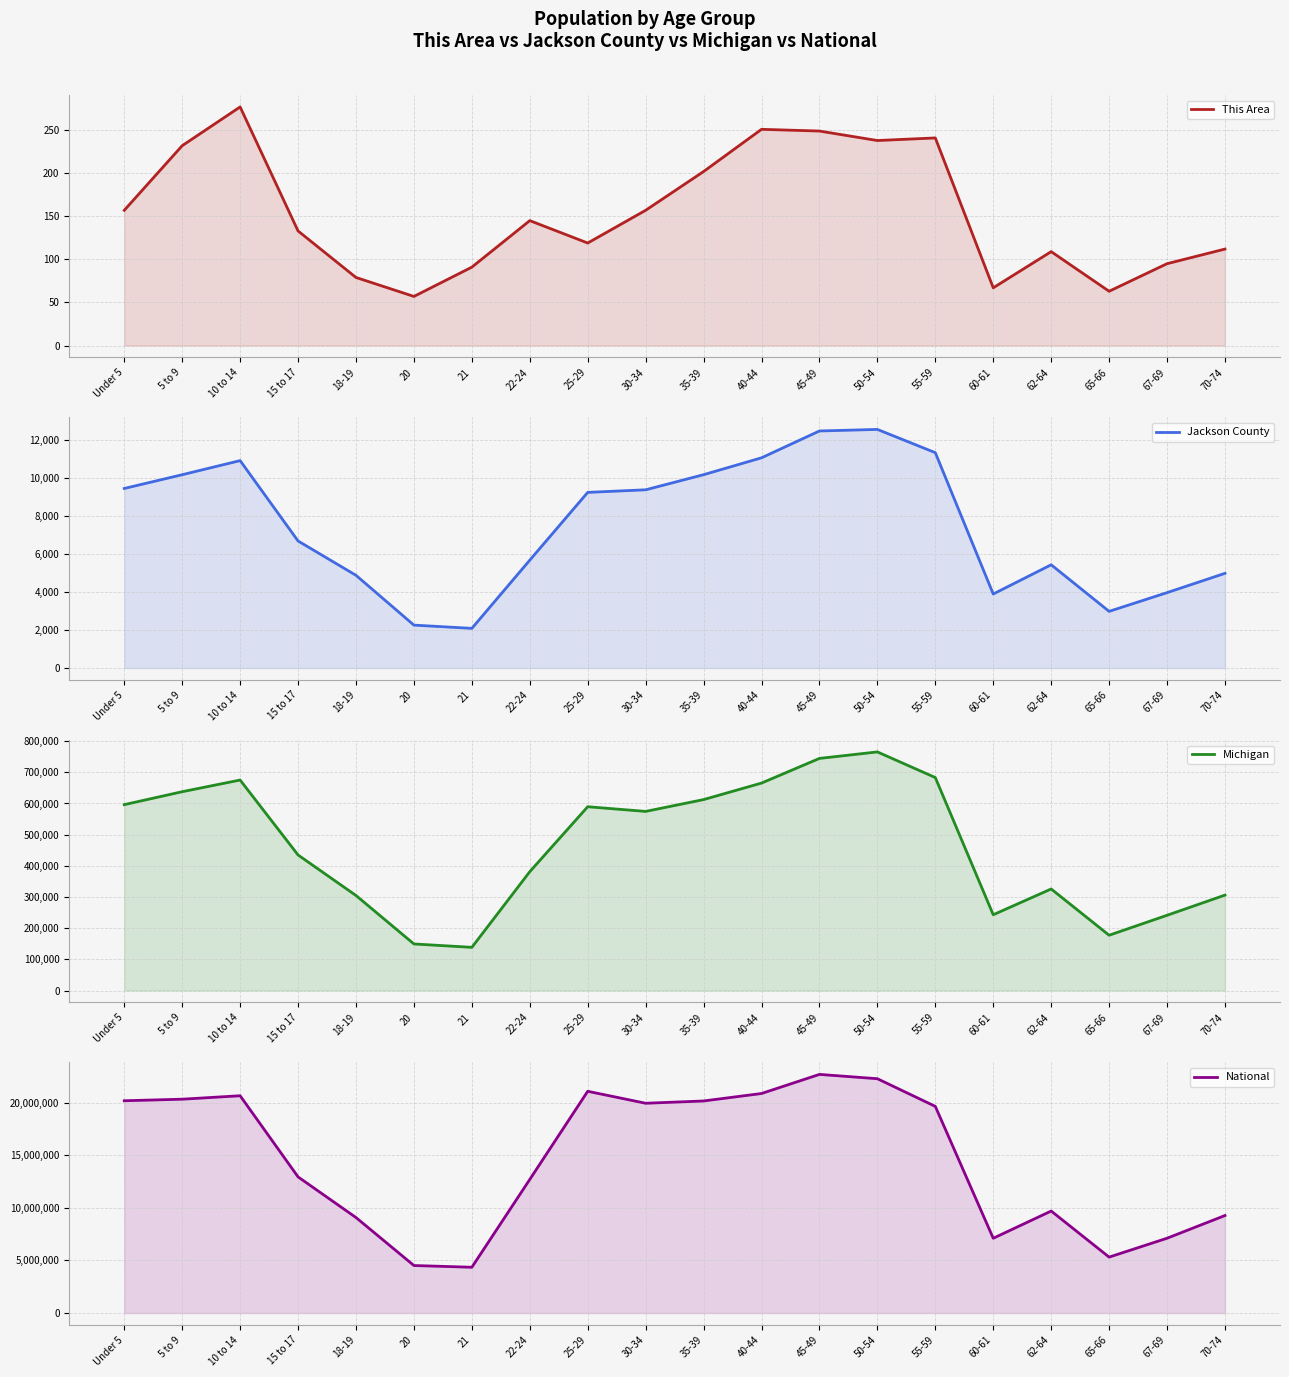

Between 22-24 and 70-74, which series saw the biggest shift?

National